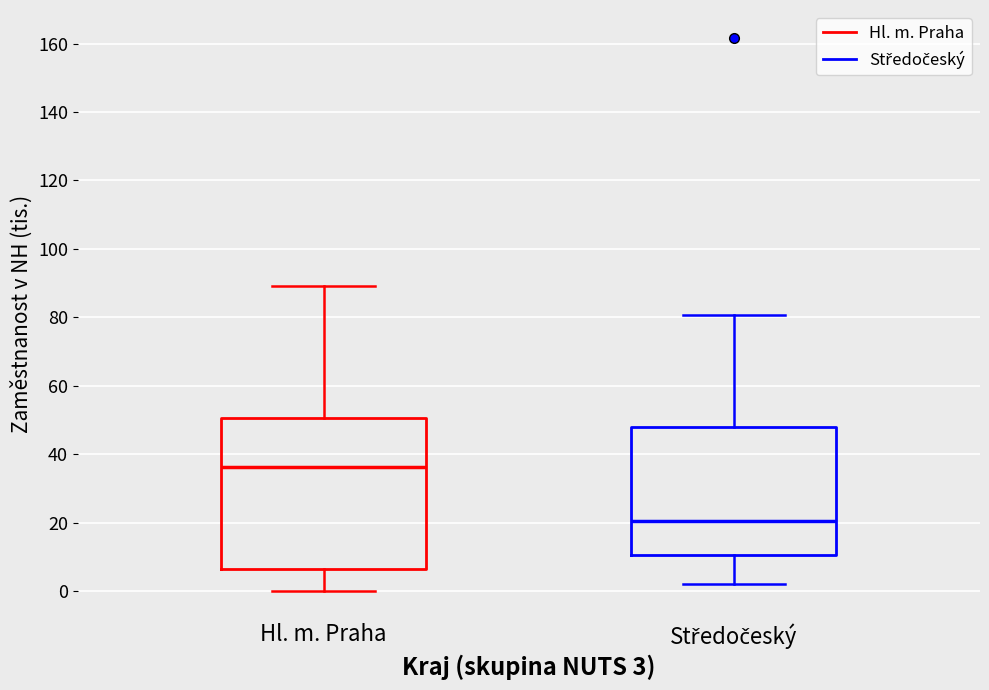

Reading left to right, transcribe this box plot: for each box, give where its median line is, the range the box spans, and where its two whiskers end, as read against the y-axis. The values are not printed on the chart, so give them approximately, as read against the axis.

Hl. m. Praha: median 36, box 6 to 50, whiskers 0 to 90
Středočeský: median 20, box 10 to 48, whiskers 2 to 80